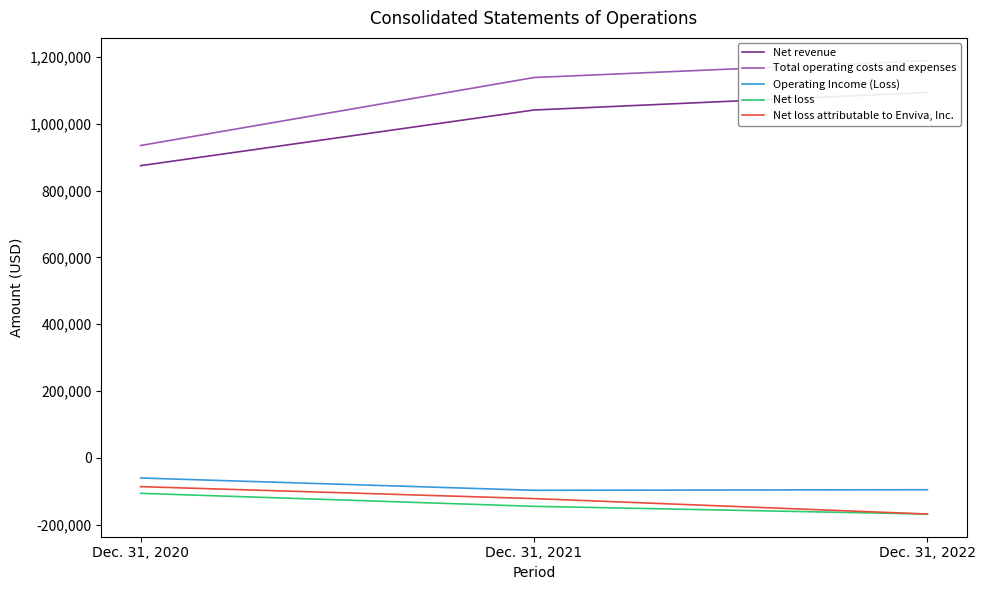

How many data points in Net loss attributable to Enviva, Inc. are less than -122069?

1